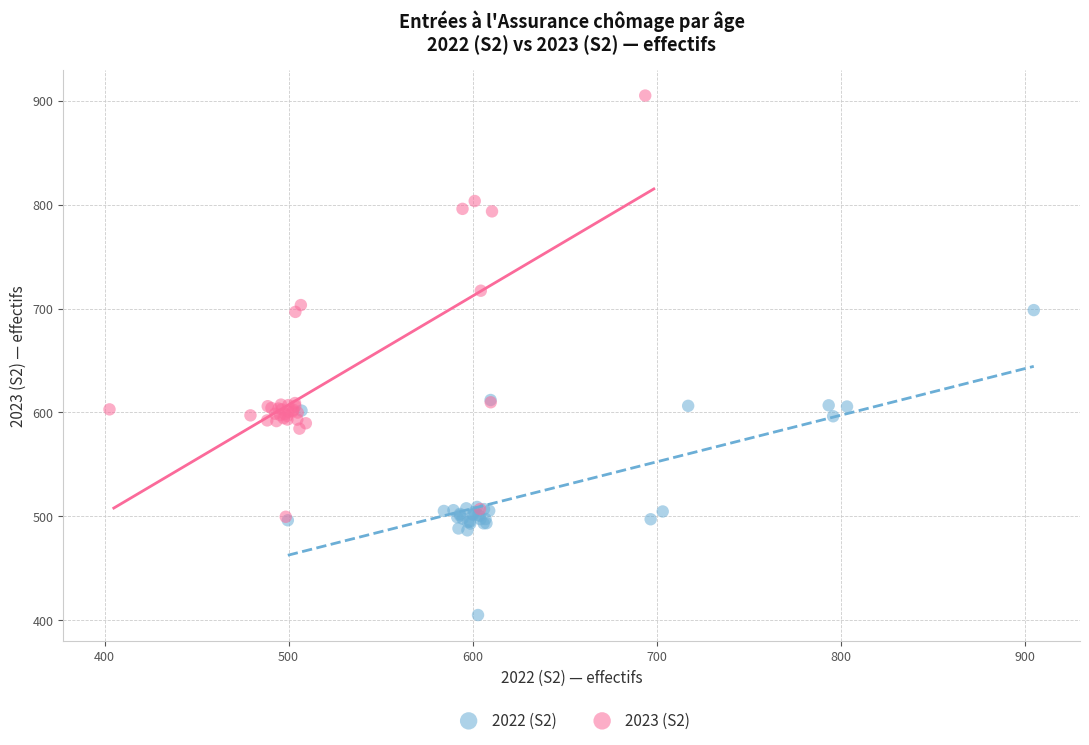

Which series contains the highest Y value?

2023 (S2)